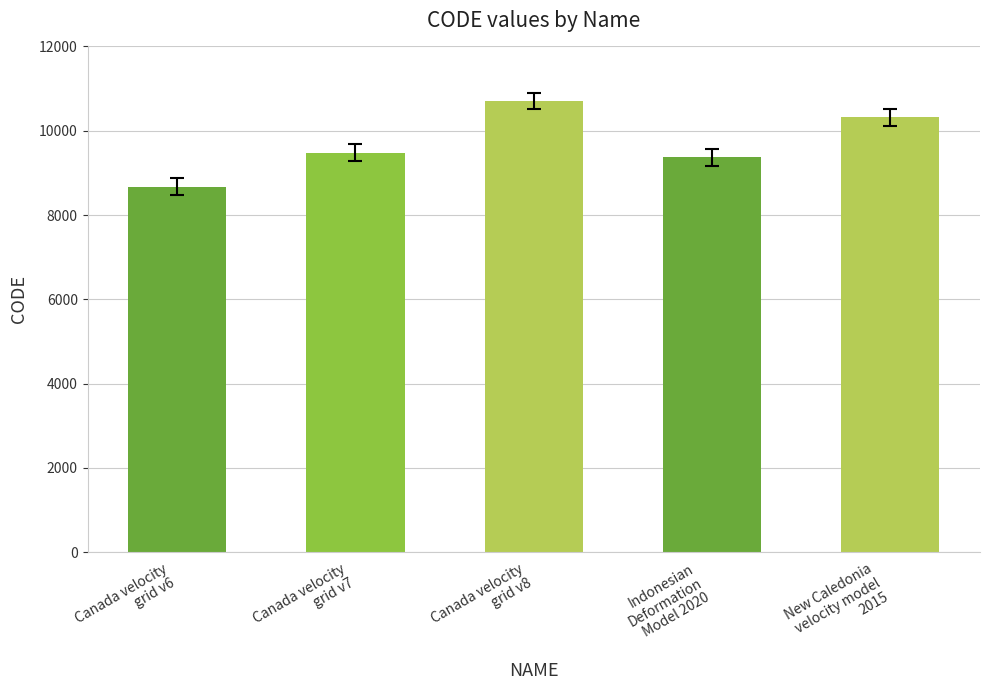

What is the smallest value displayed?

8676